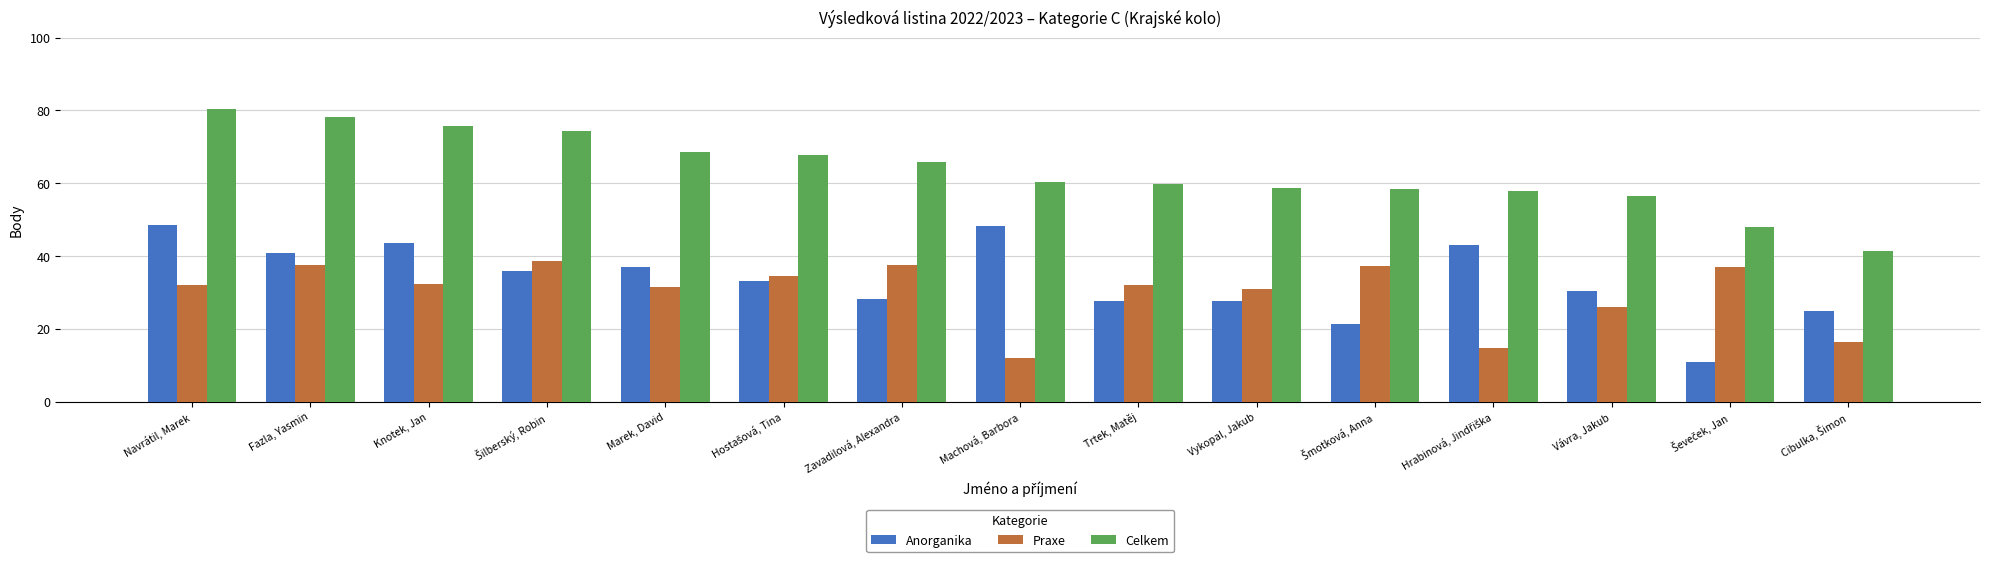

True or false: Praxe has a value of 24.0 at Fazla, Yasmin.

False